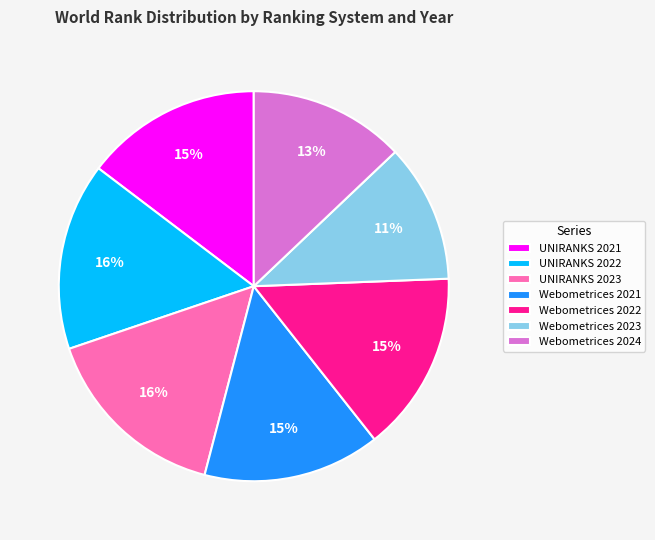

Is the sum of Webometrices 2024 and Webometrices 2023 greater than half?

No